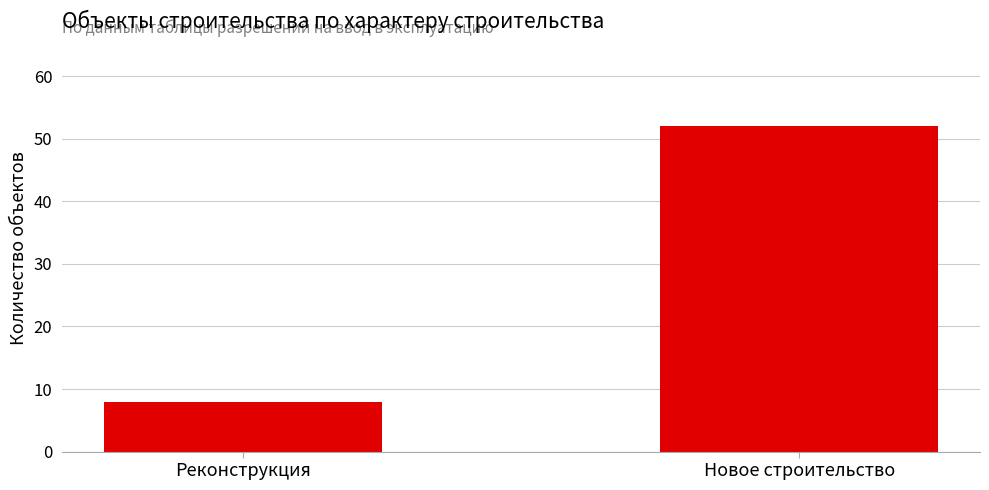

Rank the categories by value from lowest to highest.

Реконструкция, Новое строительство